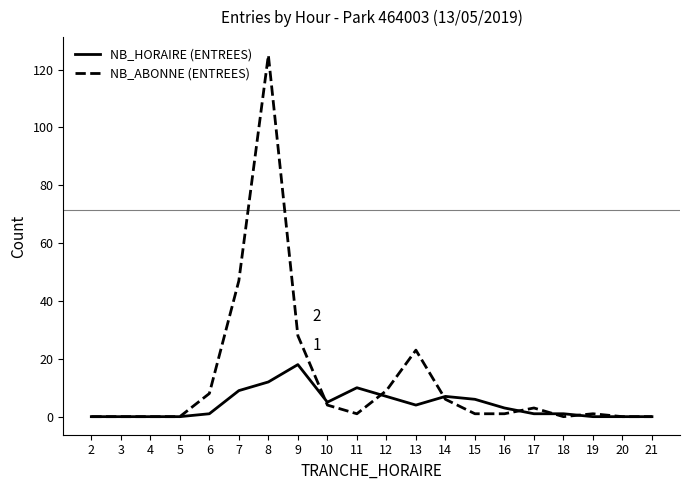

List the series in order of their overall mean, lowest first.

NB_HORAIRE (ENTREES), NB_ABONNE (ENTREES)